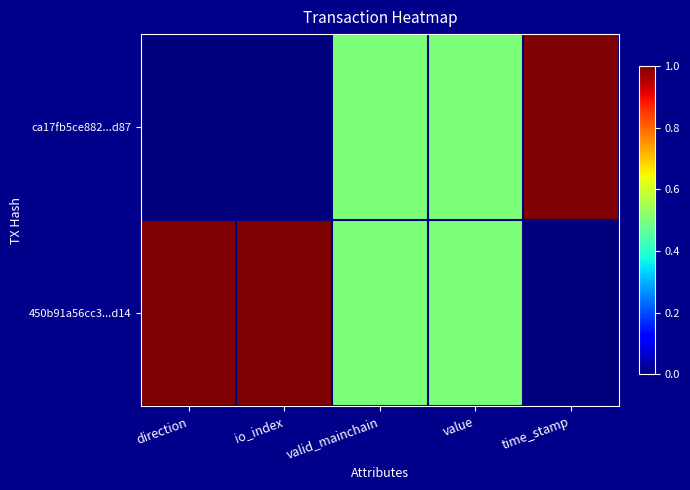

At how many categories does at least one series exceed 0?

5